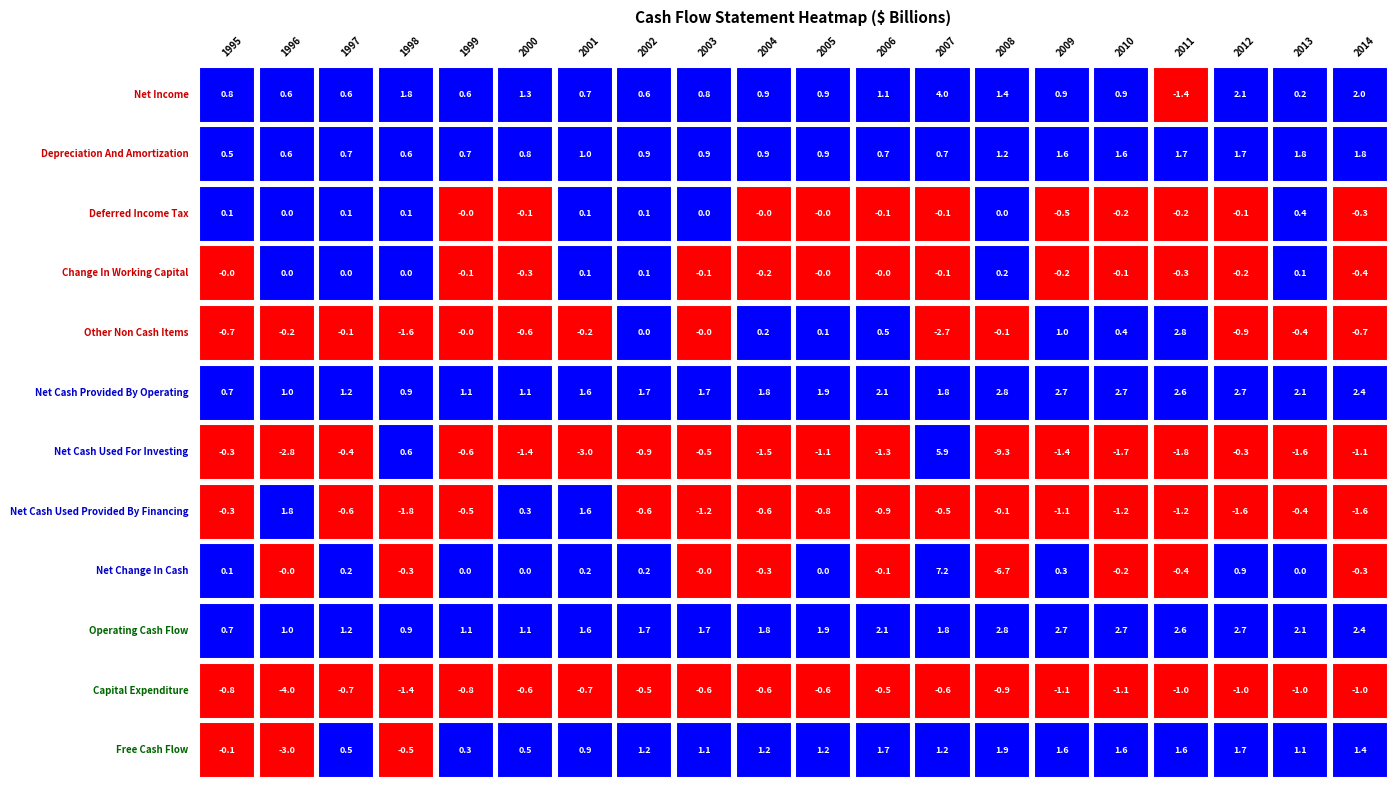

Reading left to right, extract all data points from this chart.

Net Income: 0=799559956	1=580955856	2=579013641	3=1818076103	4=560033179	5=1250833444	6=657000000	7=606000000	8=844000000	9=863000000	10=926000000	11=1120000000	12=4004000000	13=1405000000	14=867000000	15=933000000	16=-1392000000	17=2123000000	18=185000000	19=1959000000
Depreciation And Amortization: 0=477301063	1=553958409	2=667016439	3=644033852	4=695030068	5=842112282	6=1024000000	7=876000000	8=911000000	9=939000000	10=931000000	11=681000000	12=724000000	13=1242000000	14=1556000000	15=1574000000	16=1709000000	17=1748000000	18=1830000000	19=1822000000
Deferred Income Tax: 0=57059039	1=48011675	2=60020986	3=68027650	4=-29031589	5=-70676090	6=75000000	7=101000000	8=22000000	9=-3000000	10=-16000000	11=-121000000	12=-124000000	13=32000000	14=-544000000	15=-205000000	16=-202000000	17=-118000000	18=434000000	19=-273000000
Change In Working Capital: 0=-10047671	1=0	2=0	3=0	4=-72993710	5=-330710761	6=78000000	7=69000000	8=-93000000	9=-157000000	10=-20000000	11=-45000000	12=-133000000	13=192000000	14=-219000000	15=-55000000	16=-279000000	17=-159000000	18=60000000	19=-432000000
Other Non Cash Items: 0=-666446644	1=-214009486	2=-115005246	3=-1632082175	4=-36012995	5=-596079478	6=-211000000	7=39000000	8=-30000000	9=166000000	10=58000000	11=490000000	12=-2655000000	13=-110000000	14=1006000000	15=408000000	16=2761000000	17=-890000000	18=-406000000	19=-710000000
Net Cash Provided By Operating: 0=657425743	1=968916454	2=1191045820	3=898055430	4=1117024953	5=1095479397	6=1623000000	7=1691000000	8=1654000000	9=1808000000	10=1879000000	11=2125000000	12=1816000000	13=2761000000	14=2666000000	15=2655000000	16=2597000000	17=2704000000	18=2103000000	19=2366000000
Net Cash Used For Investing: 0=-273193986	1=-2822838380	2=-402028681	3=638025712	4=-558996336	5=-1380184025	6=-3015000000	7=-910000000	8=-461000000	9=-1463000000	10=-1071000000	11=-1290000000	12=5883000000	13=-9262000000	14=-1365000000	15=-1675000000	16=-1807000000	17=-274000000	18=-1622000000	19=-1071000000
Net Cash Used Provided By Financing: 0=-317198387	1=1781904414	2=-600069955	3=-1798113573	4=-515034216	5=294039205	6=1591000000	7=-614000000	8=-1228000000	9=-629000000	10=-798000000	11=-912000000	12=-464000000	13=-114000000	14=-1051000000	15=-1219000000	16=-1227000000	17=-1551000000	18=-435000000	19=-1570000000
Net Change In Cash: 0=53025302	1=-28018971	2=179013641	3=-259060663	4=35045276	5=8001067	6=195000000	7=177000000	8=-26000000	9=-278000000	10=2000000	11=-73000000	12=7163000000	13=-6656000000	14=270000000	15=-247000000	16=-442000000	17=879000000	18=33000000	19=-297000000
Operating Cash Flow: 0=657425743	1=968916454	2=1191045820	3=898055430	4=1117024953	5=1095479397	6=1623000000	7=1691000000	8=1654000000	9=1808000000	10=1879000000	11=2125000000	12=1816000000	13=2761000000	14=2666000000	15=2655000000	16=2597000000	17=2704000000	18=2103000000	19=2366000000
Capital Expenditure: 0=-806527320	1=-3963808829	2=-683036027	3=-1361069837	4=-809013617	5=-584744633	6=-684000000	7=-523000000	8=-577000000	9=-619000000	10=-642000000	11=-453000000	12=-608000000	13=-906000000	14=-1097000000	15=-1097000000	16=-1041000000	17=-977000000	18=-1004000000	19=-968000000
Free Cash Flow: 0=-149101577	1=-2994892375	2=508009793	3=-463014407	4=308011336	5=510734764	6=939000000	7=1168000000	8=1077000000	9=1189000000	10=1237000000	11=1672000000	12=1208000000	13=1855000000	14=1569000000	15=1558000000	16=1556000000	17=1727000000	18=1099000000	19=1398000000